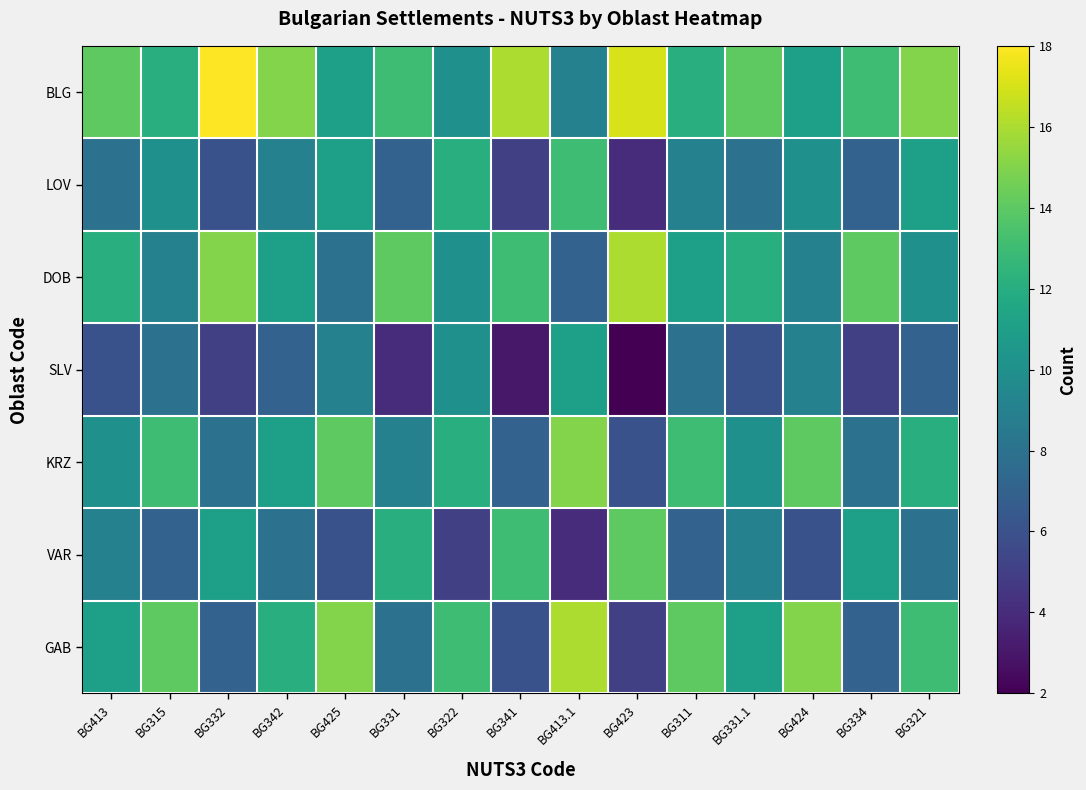

Between BG413 and BG342, which is larger?

BG342